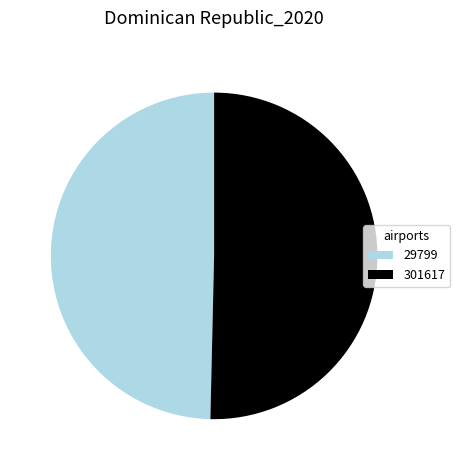

Does 29799 represent more than half of the total?

No